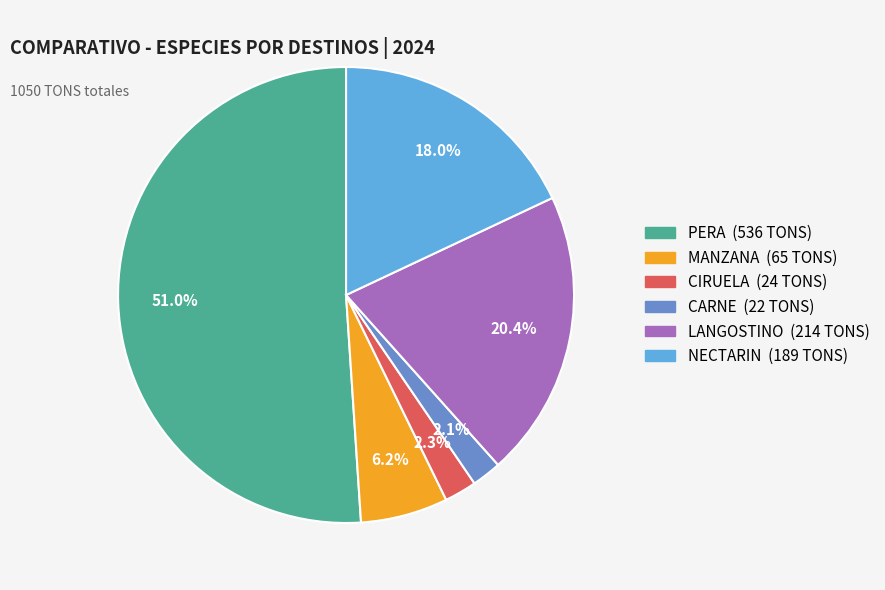

Count the number of slices in the pie.

6